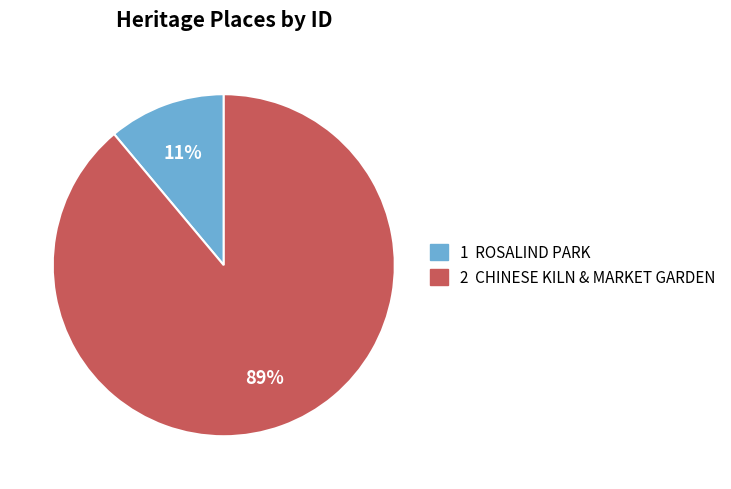

Between 1 ROSALIND PARK and 2 CHINESE KILN & MARKET GARDEN, which is larger?

2 CHINESE KILN & MARKET GARDEN